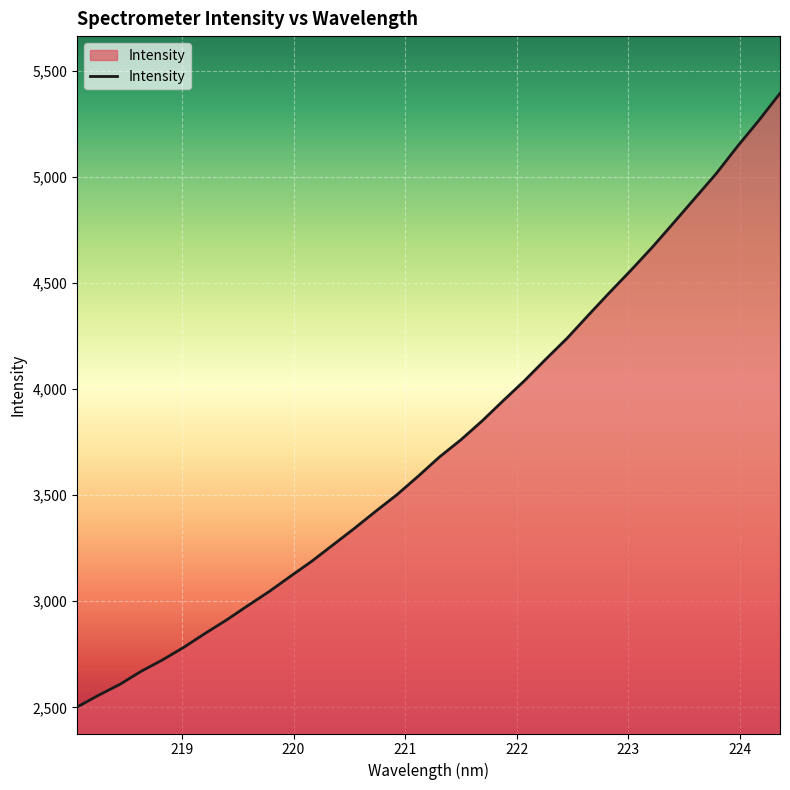

True or false: there are more than 0 points higher than both neighbors.

False